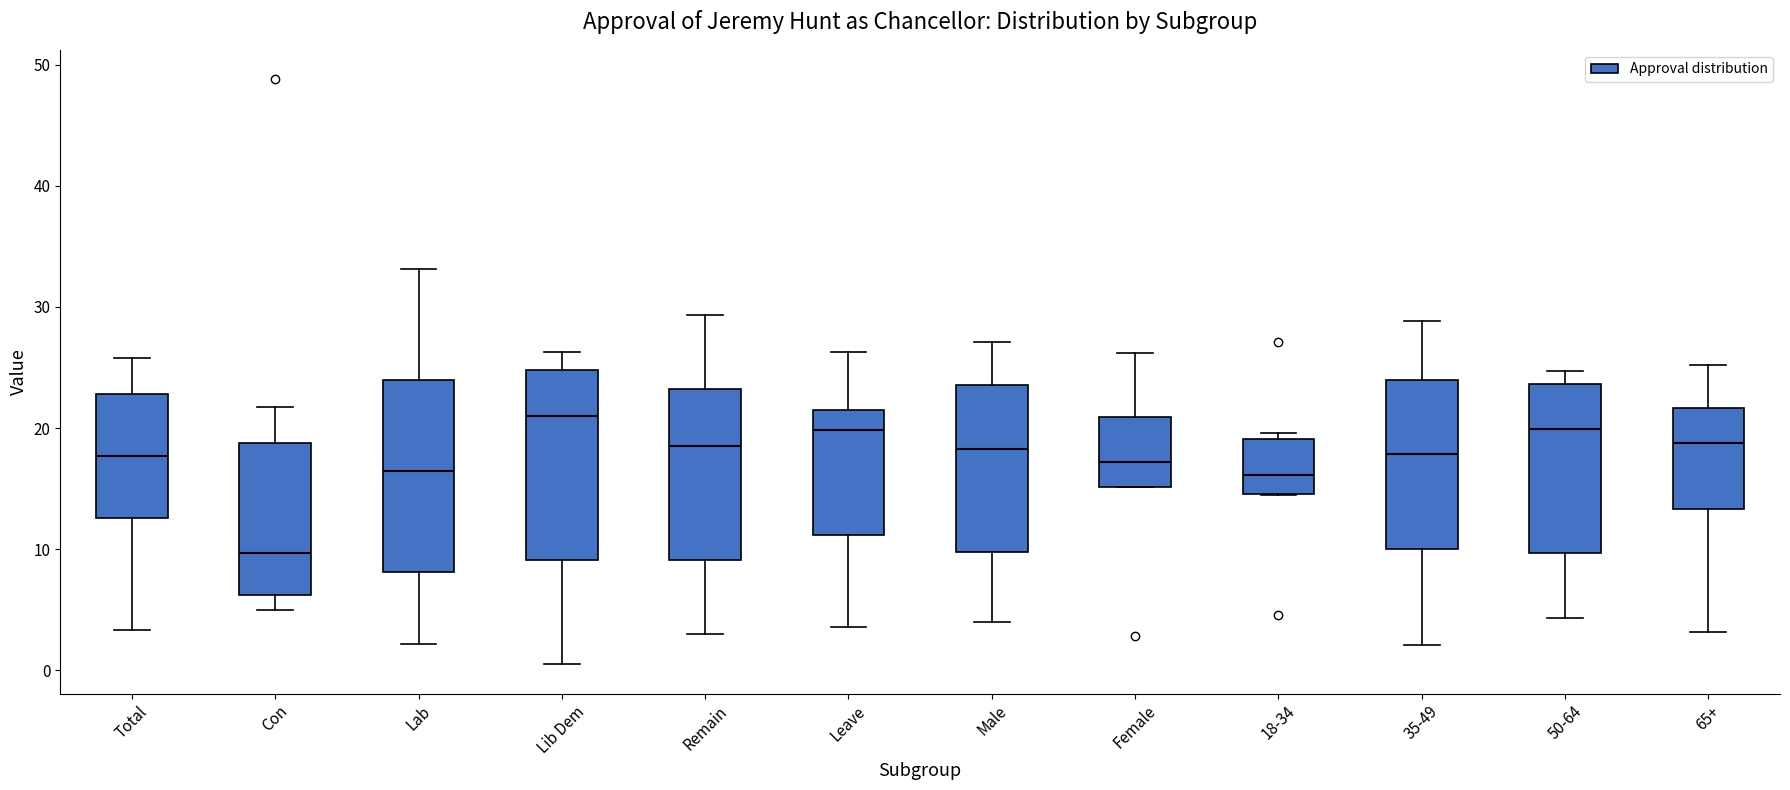

Which box has the highest median line?

Lib Dem